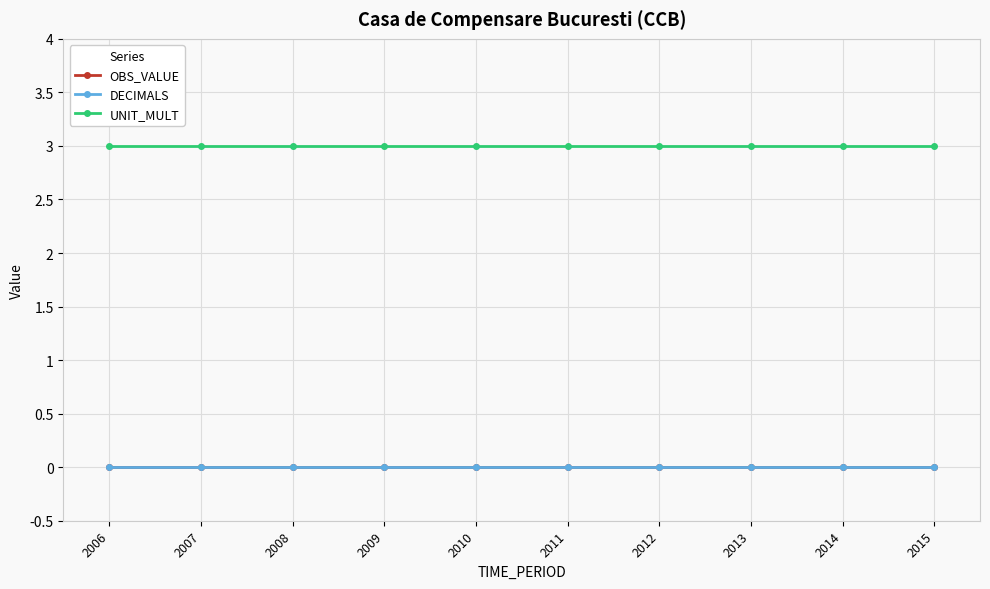

Reading left to right, transcribe all the data shown in this chart.

OBS_VALUE: 0	0	0	0	0	0	0	0	0	0
DECIMALS: 0	0	0	0	0	0	0	0	0	0
UNIT_MULT: 3	3	3	3	3	3	3	3	3	3